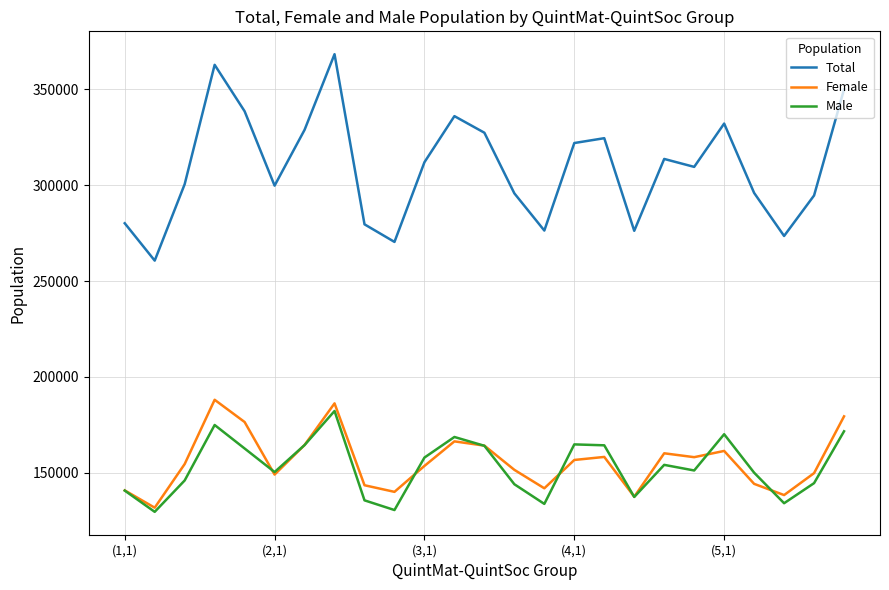

Which series has the widest spread of values?

Total